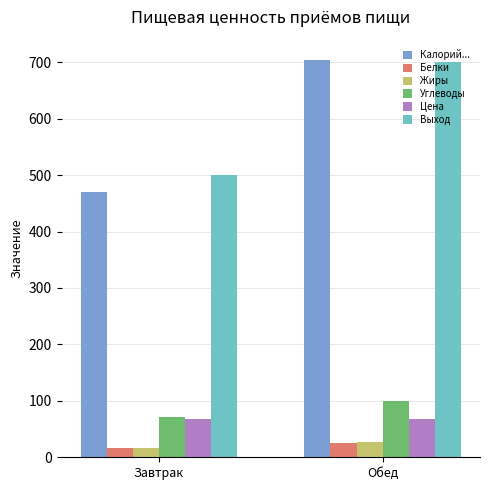

How many bars are there in total?

12